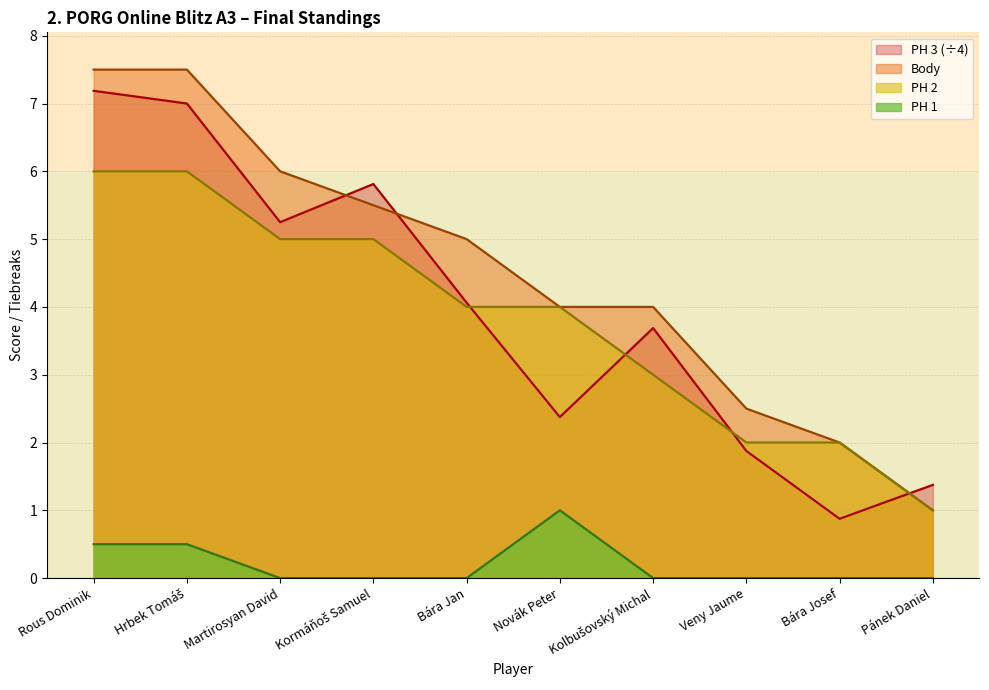

Reading left to right, list all the values displayed in this chart.

Body: 7.5	7.5	6.0	5.5	5.0	4.0	4.0	2.5	2.0	1.0
PH 1: 0.5	0.5	0.0	0.0	0.0	1.0	0.0	0.0	0.0	0.0
PH 2: 6.0	6.0	5.0	5.0	4.0	4.0	3.0	2.0	2.0	1.0
PH 3: 7.2	7.0	5.2	5.8	4.1	2.4	3.7	1.9	0.9	1.4